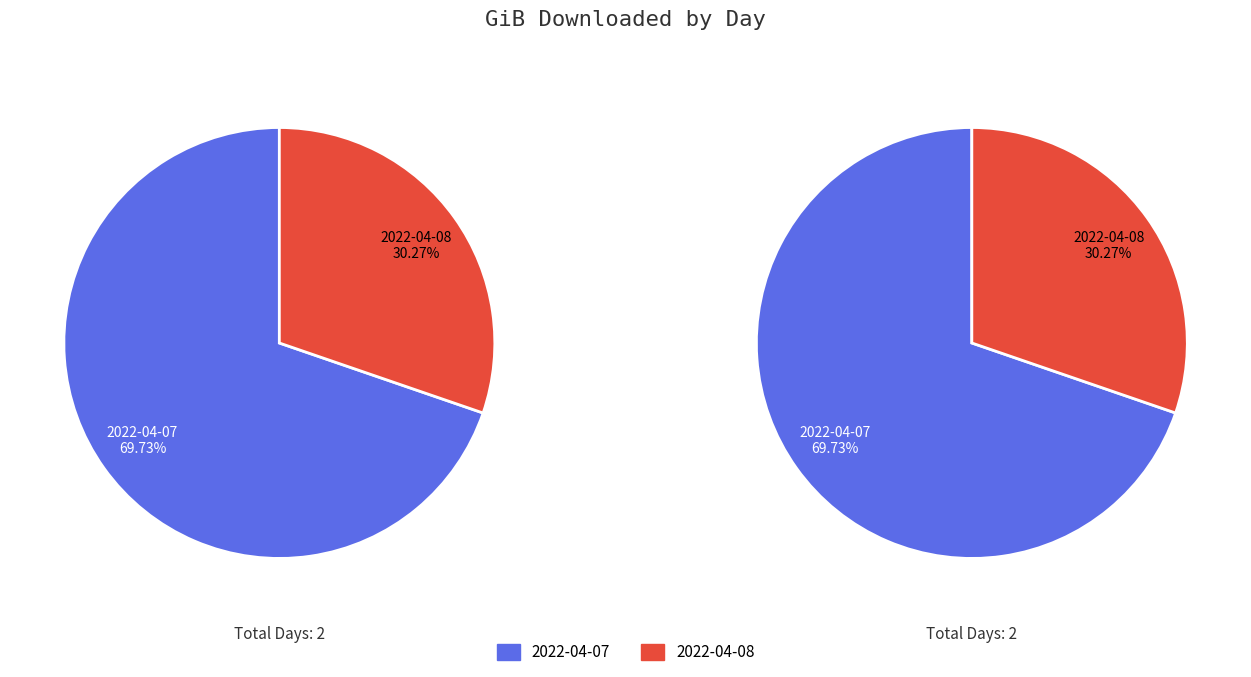

To the nearest percent, what is the combined percentage of 2022-04-08 and 2022-04-07?

100%